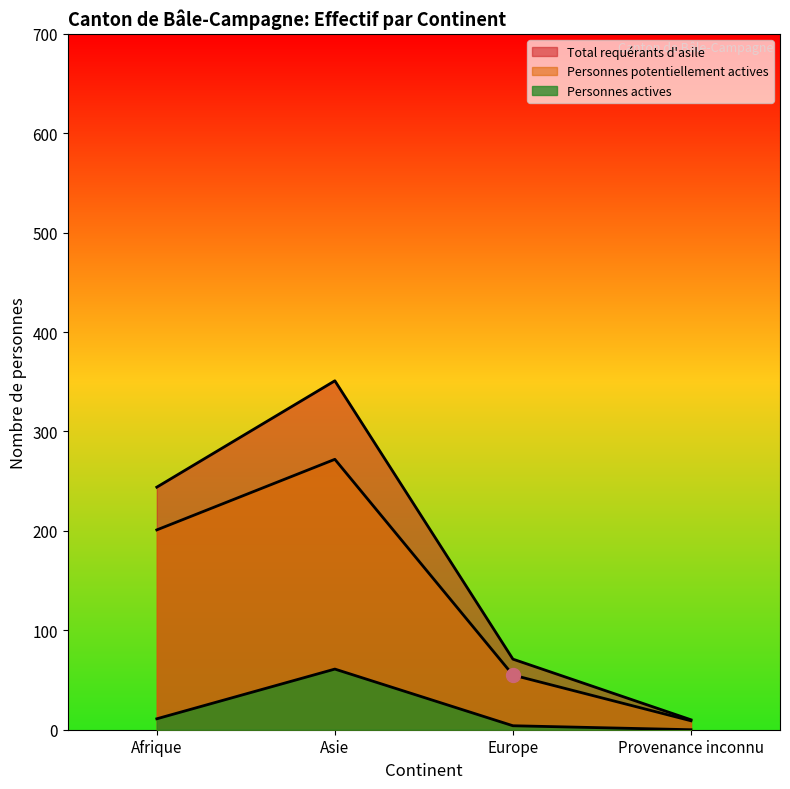

How many data points in Personnes actives are above 11?

1